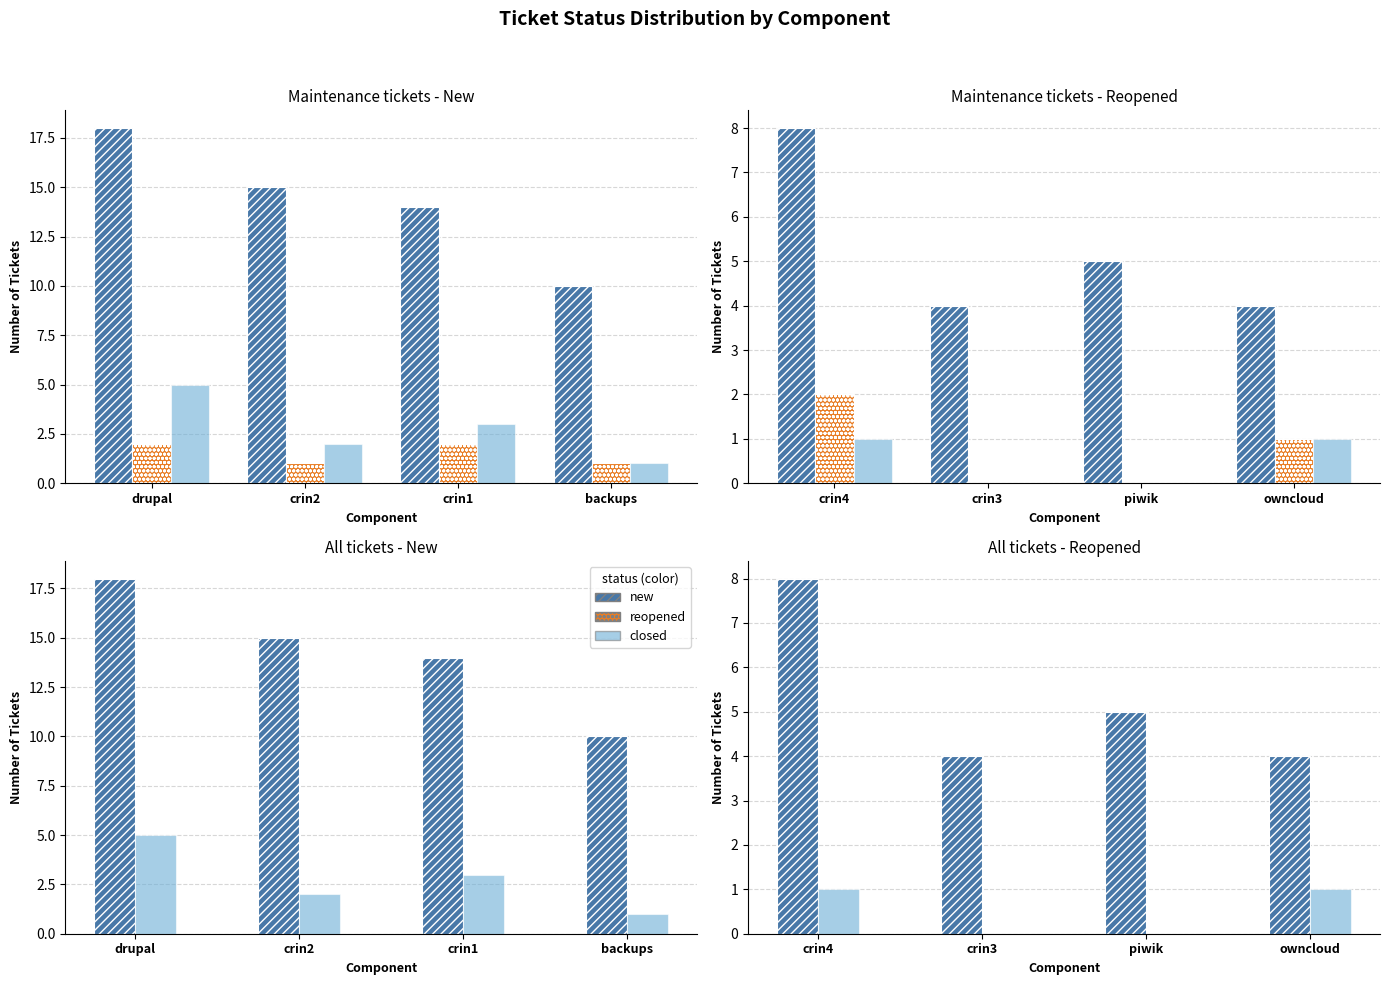

Which series has the largest total across all categories?

new